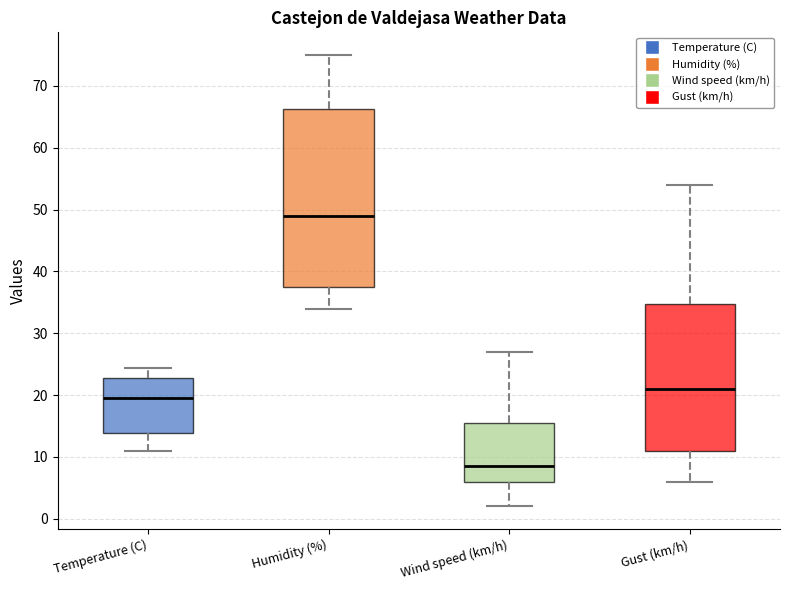

Reading left to right, read every box against the y-axis: the position of its median line, the range the box covers, and the ends of its whiskers. The values are not printed on the chart, so give them approximately, as read against the axis.

Temperature (C): median 20, box 14 to 23, whiskers 11 to 24
Humidity (%): median 49, box 38 to 66, whiskers 34 to 75
Wind speed (km/h): median 9, box 6 to 16, whiskers 2 to 27
Gust (km/h): median 21, box 11 to 35, whiskers 6 to 54